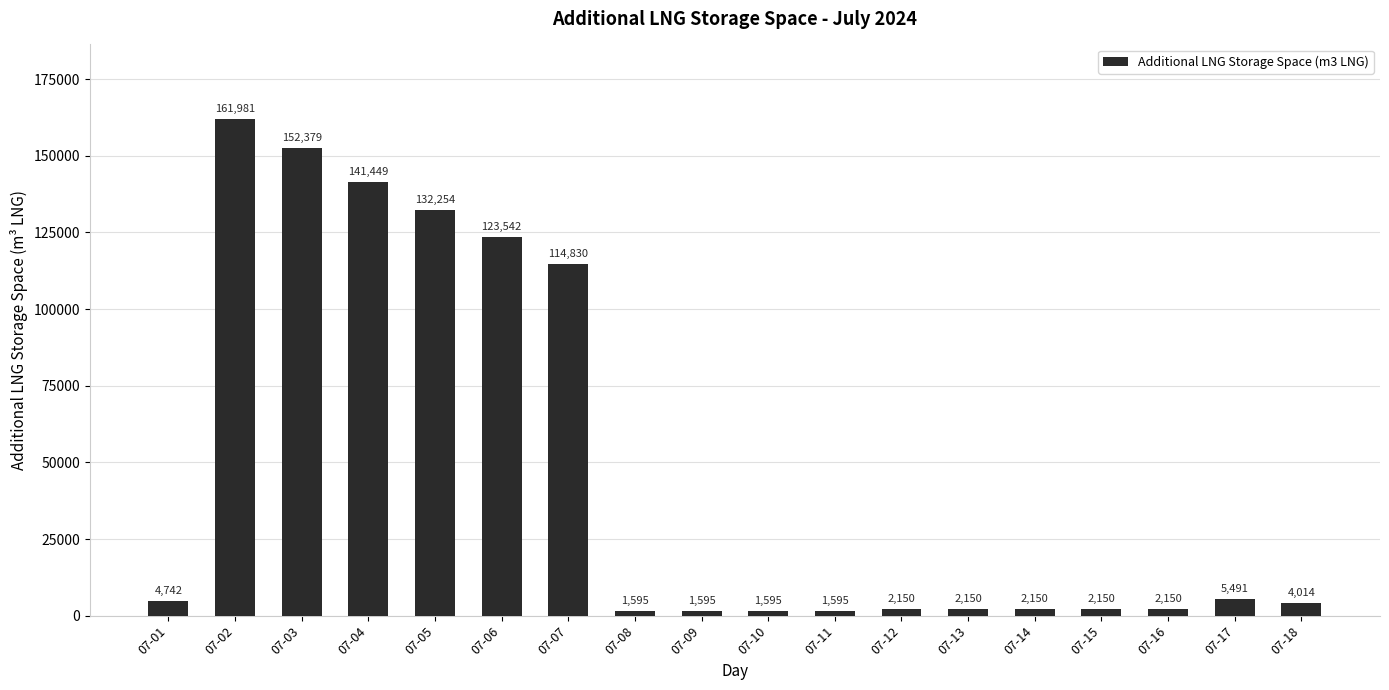

What is the value of the 18th bar from the left?

4014